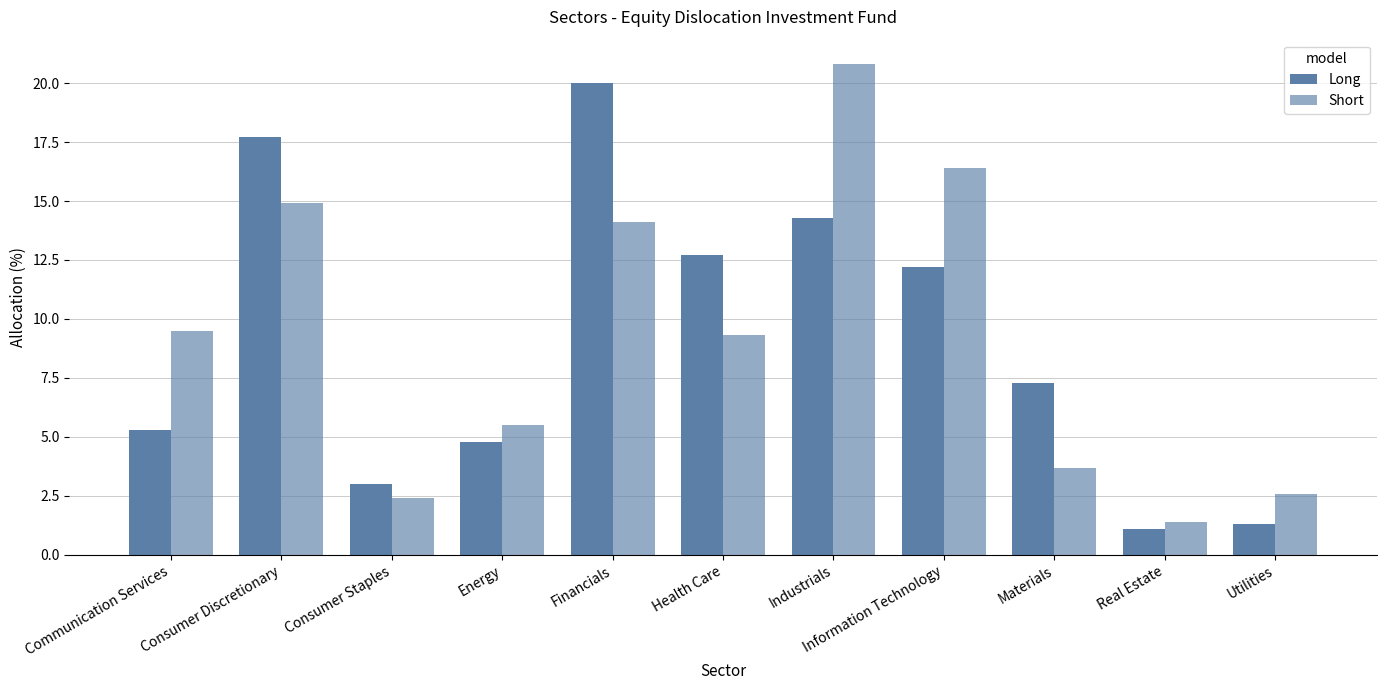

What is the total value across all series at Information Technology?

28.6